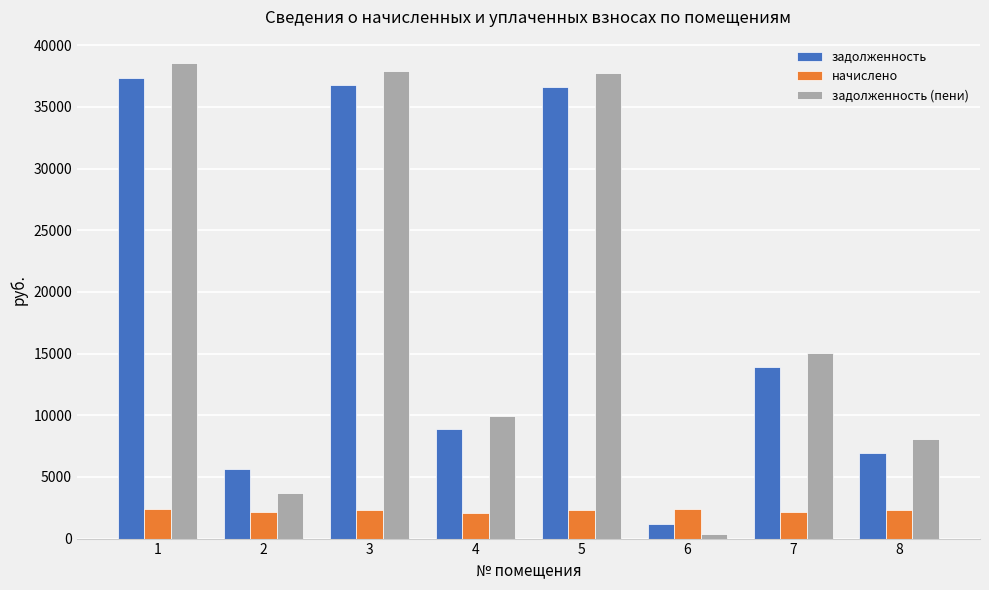

How many bars are there in total?

24